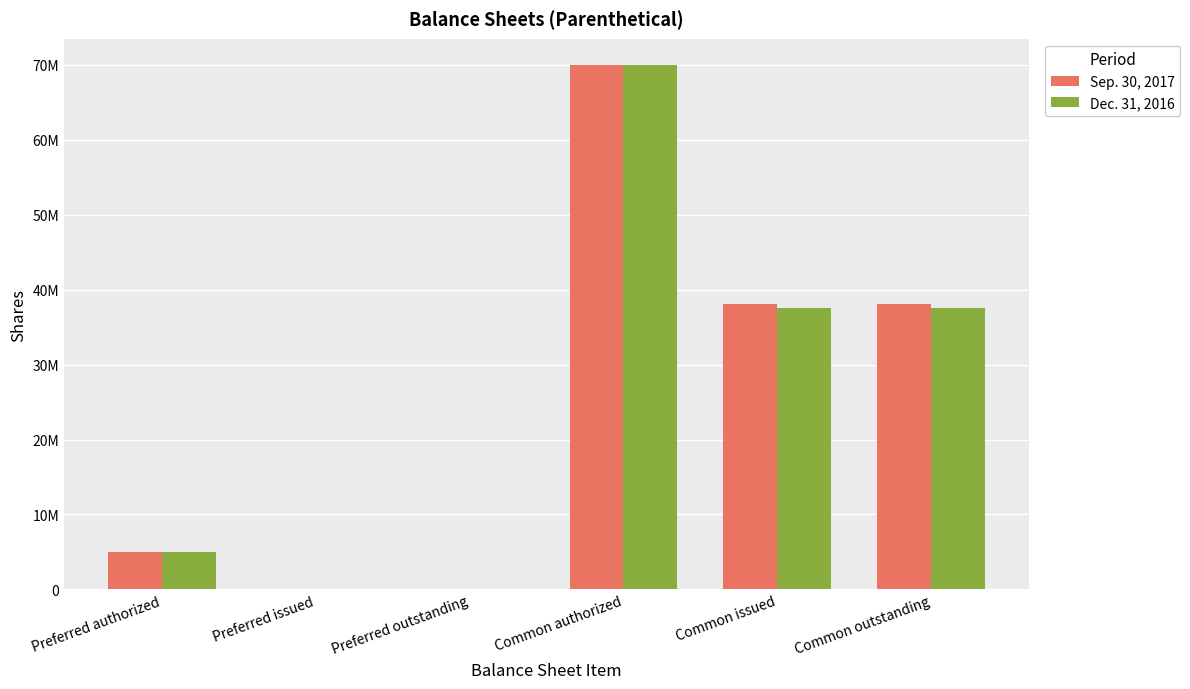

What are all the series names shown in the legend?

Sep. 30, 2017, Dec. 31, 2016